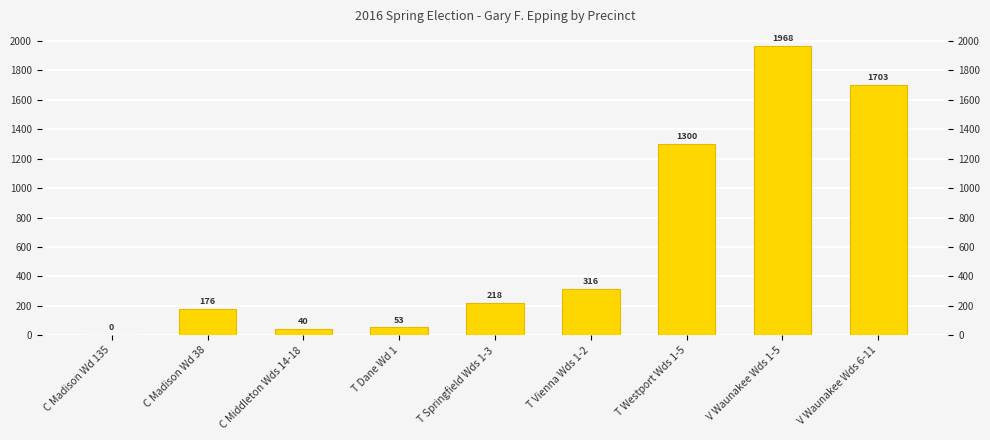

Which label corresponds to the largest value in the chart?

V Waunakee Wds 1-5